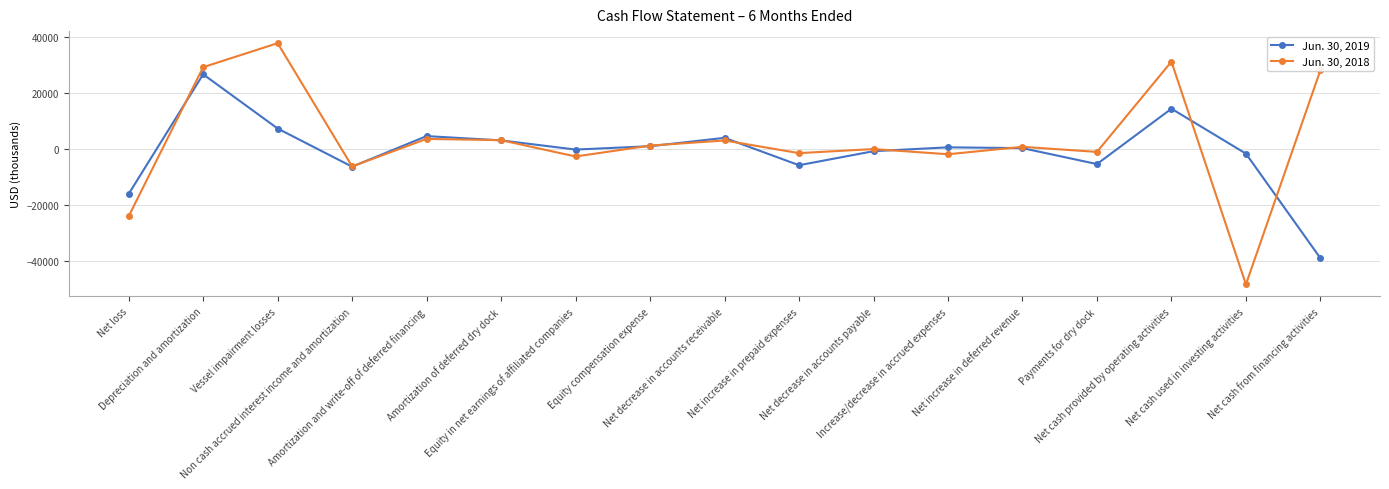

What position from the right is Net increase in prepaid expenses?

8